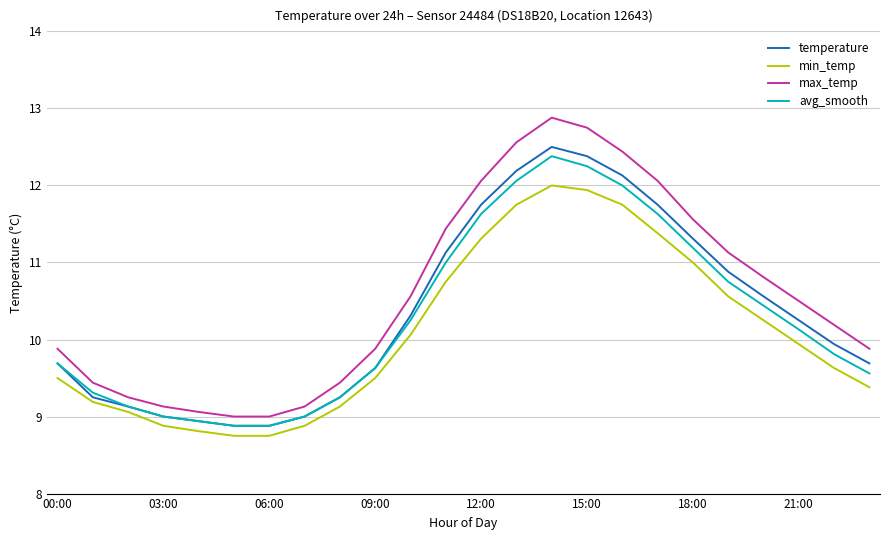

What is the lowest value of the min_temp series?

8.8